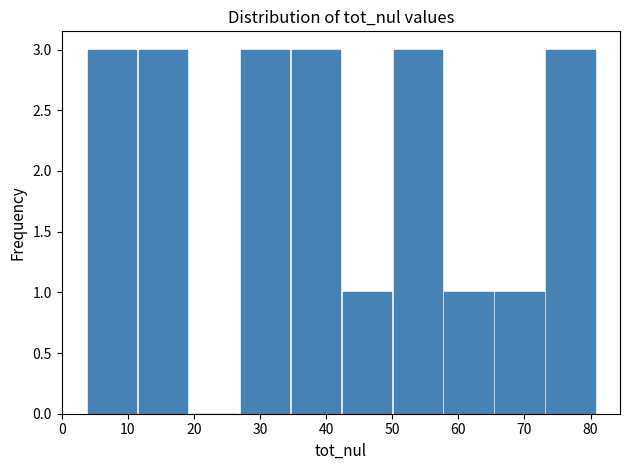

What is the height of the bar covering 34.8 to 42.5 on the x-axis? Neither the bar edges nor the heights are printed on the chart, so give them approximately, as read against the axes.

3